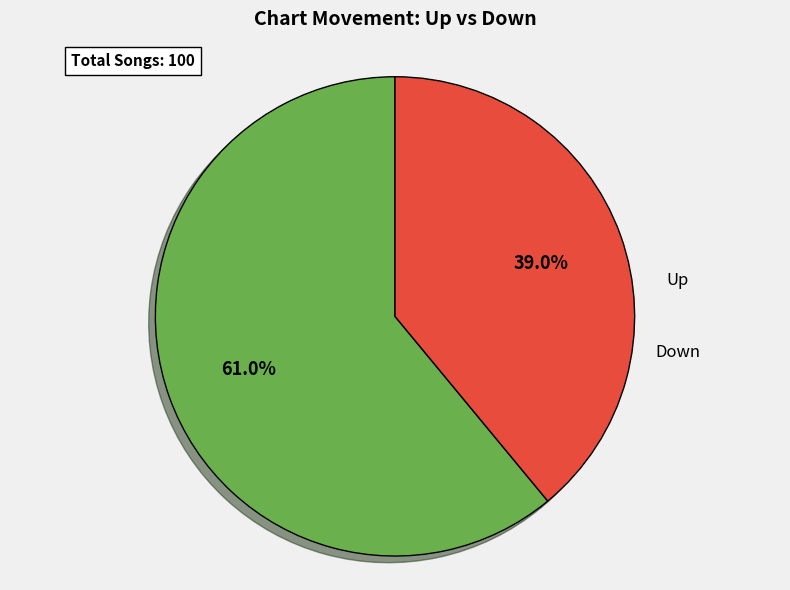

Is there any slice that represents more than half of the pie?

Yes